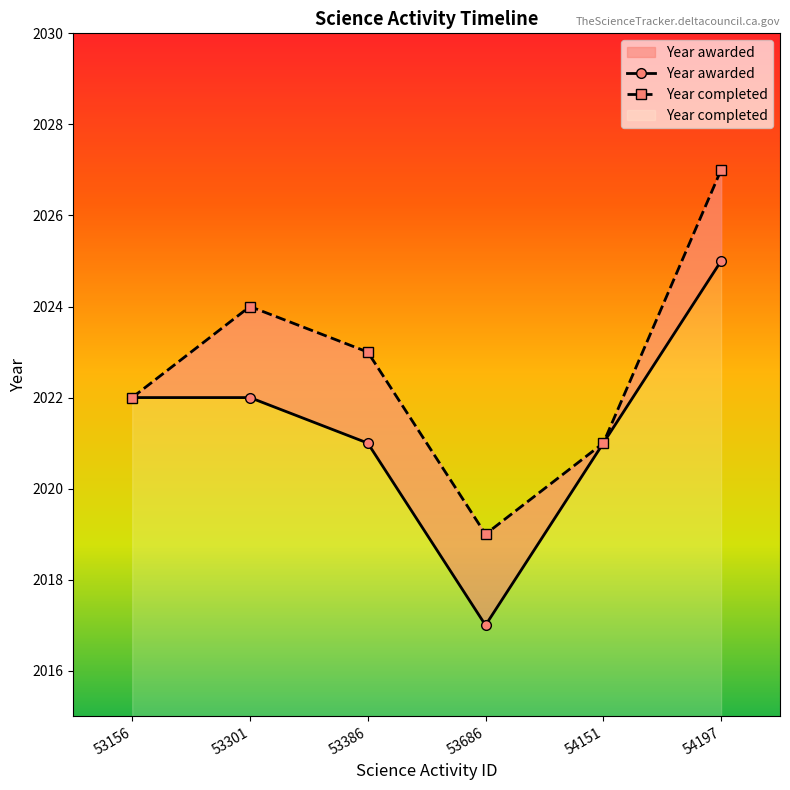

True or false: Year awarded and Year completed cross at least once.

False